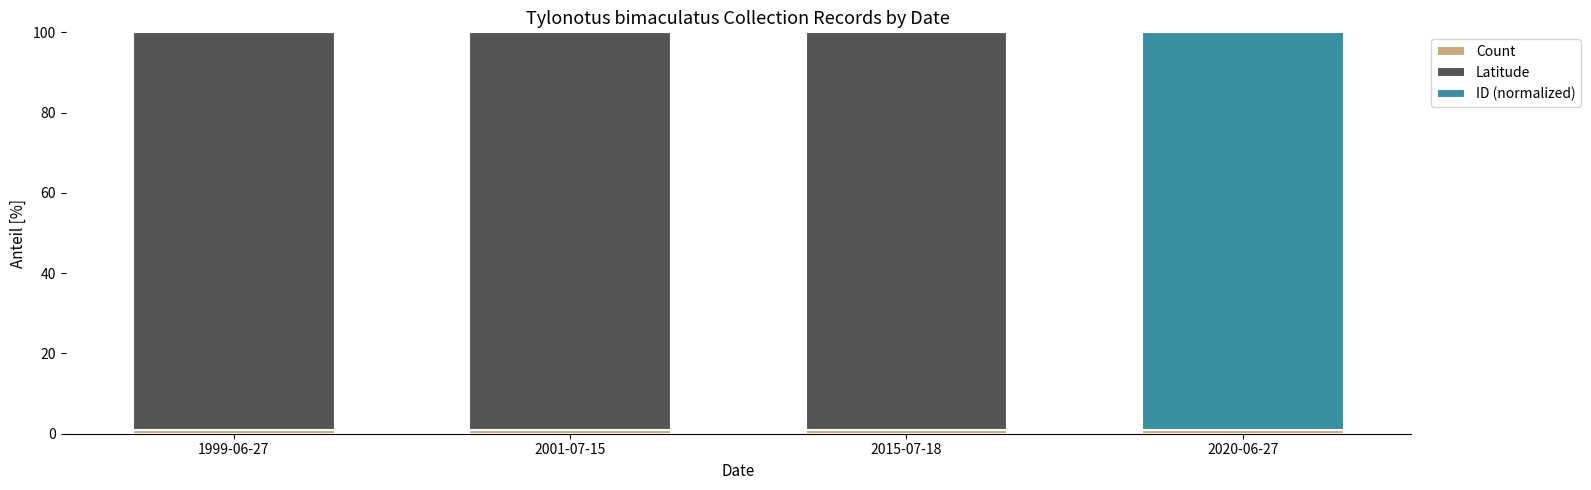

Are the bars horizontal?

No